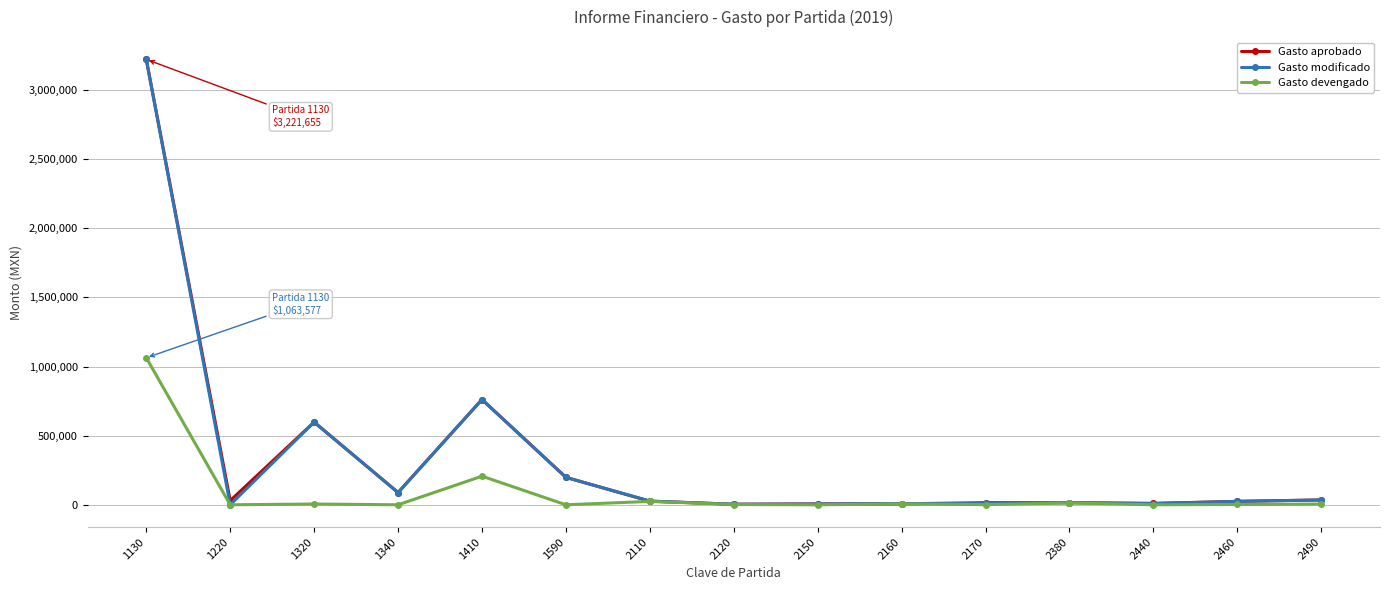

Where does the Gasto aprobado series first go above 26000?

1130